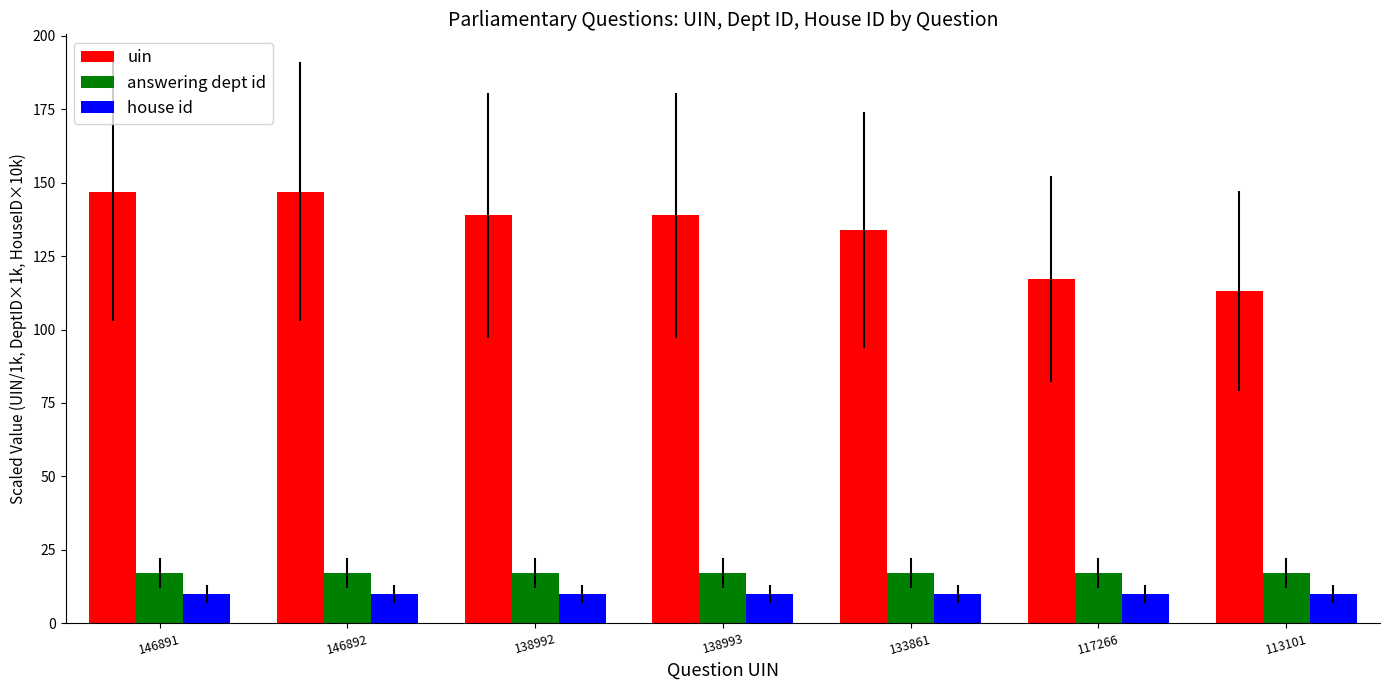

Which category has the lowest value in the uin series?

113101